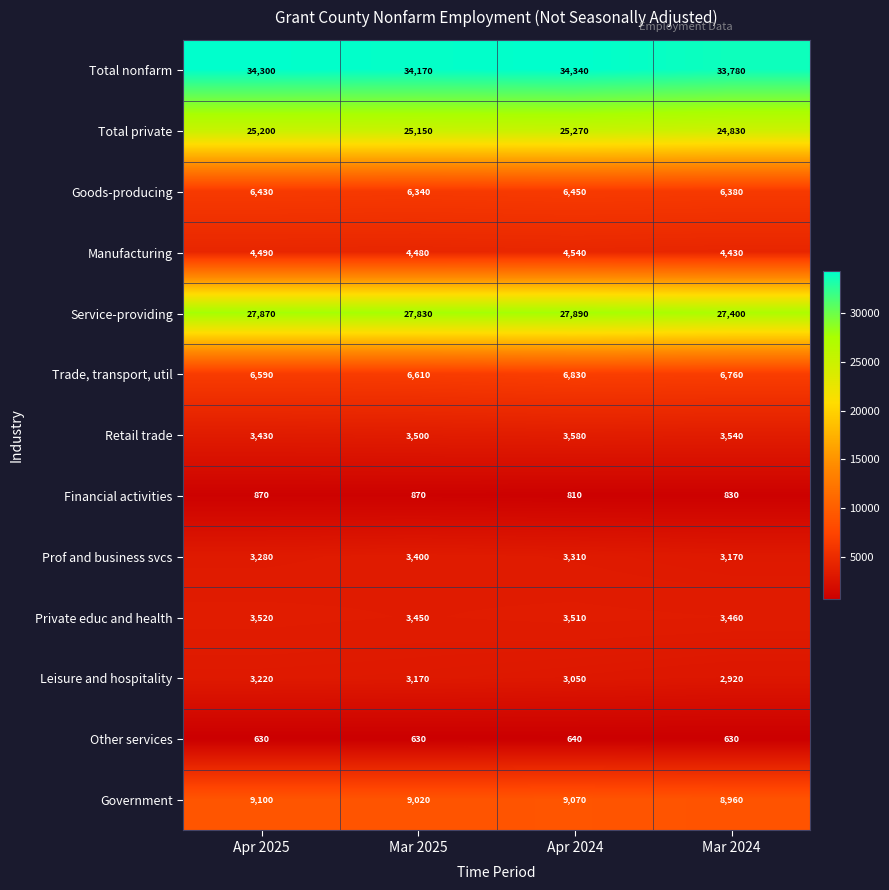

What is the spread (max minus min) of values at Apr 2025?

33670